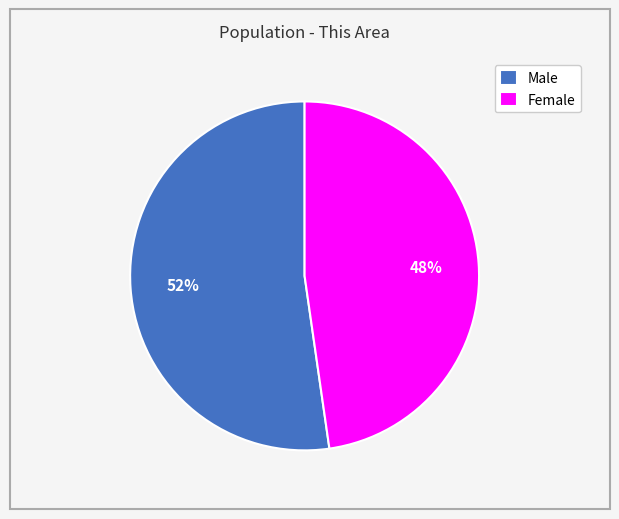

What is the smallest slice in the pie chart?

Female